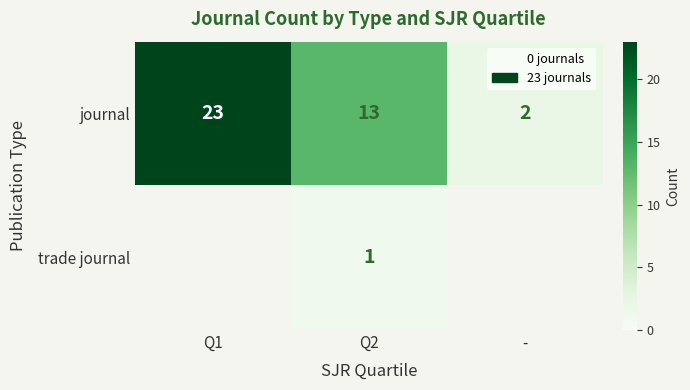

What is the minimum value shown in the chart?

1.0